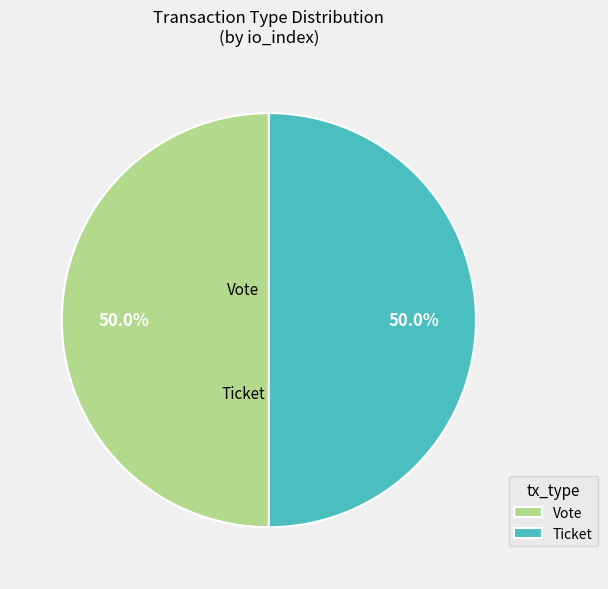

What percentage is NOT represented by Vote?

50.0%